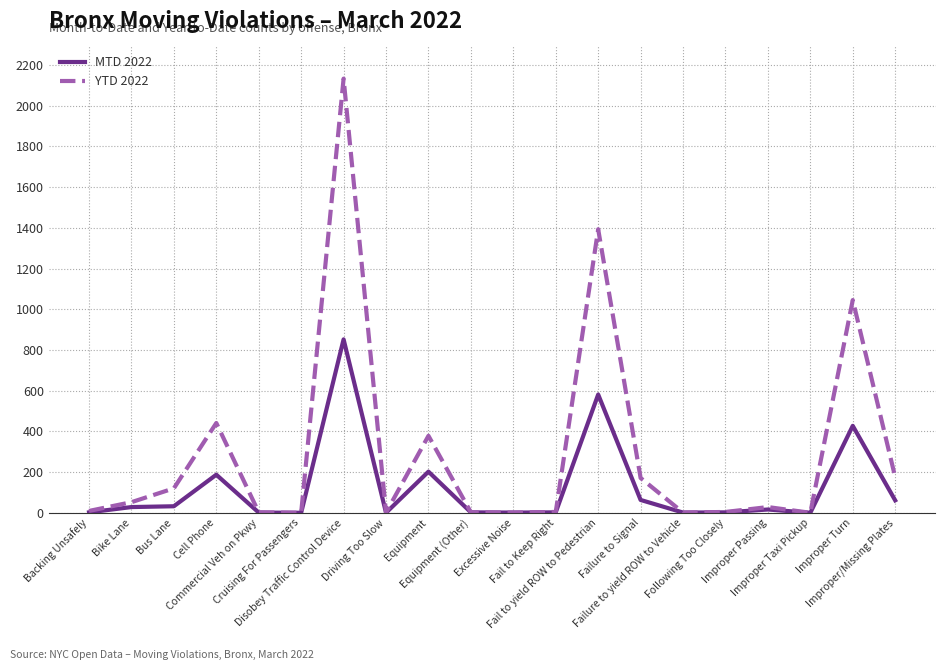

What are all the series names shown in the legend?

MTD 2022, YTD 2022